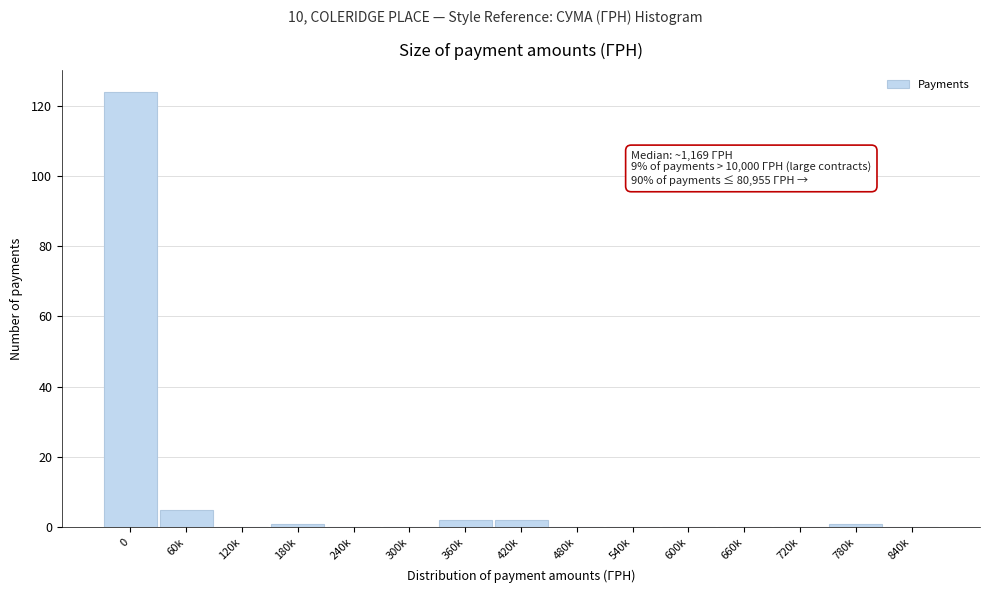

Reading right to left, extract all data points from this chart.

840k=0	780k=1	720k=0	660k=0	600k=0	540k=0	480k=0	420k=2	360k=2	300k=0	240k=0	180k=1	120k=0	60k=5	0=124